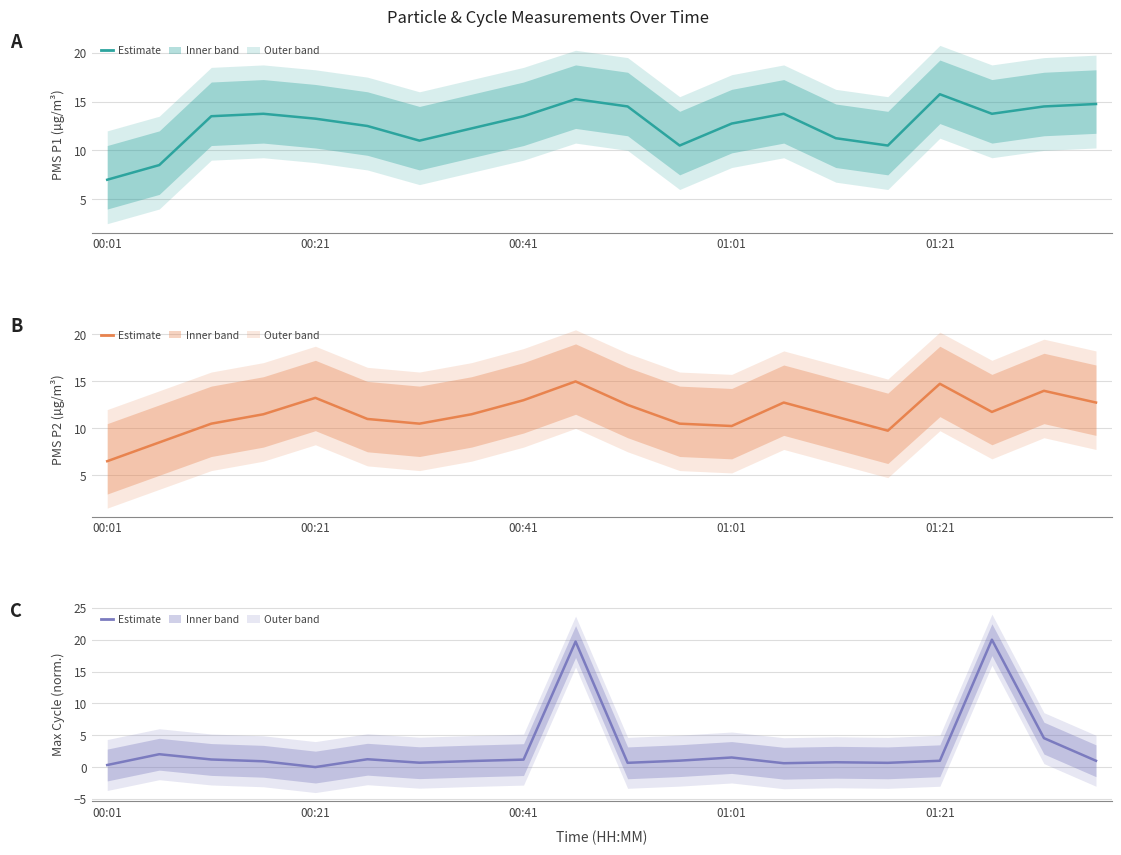

List the labels in order of PMS_P1 value, largest first.

16, 9, 19, 10, 18, 01:01, 13, 17, 00:41, 8, 01:21, 12, 5, 7, 14, 6, 11, 15, 00:21, 00:01